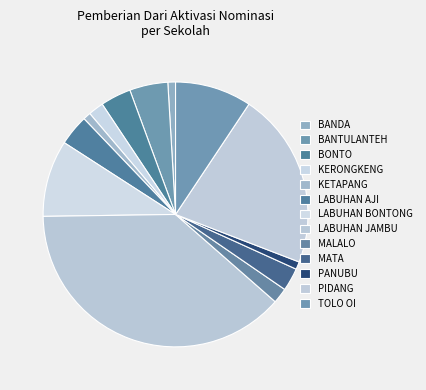

Count the number of slices in the pie.

13